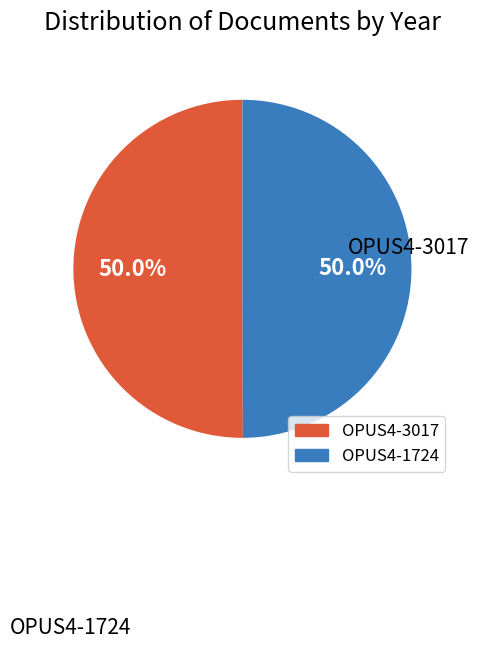

Is it true that OPUS4-3017 is 50% of the pie?

True